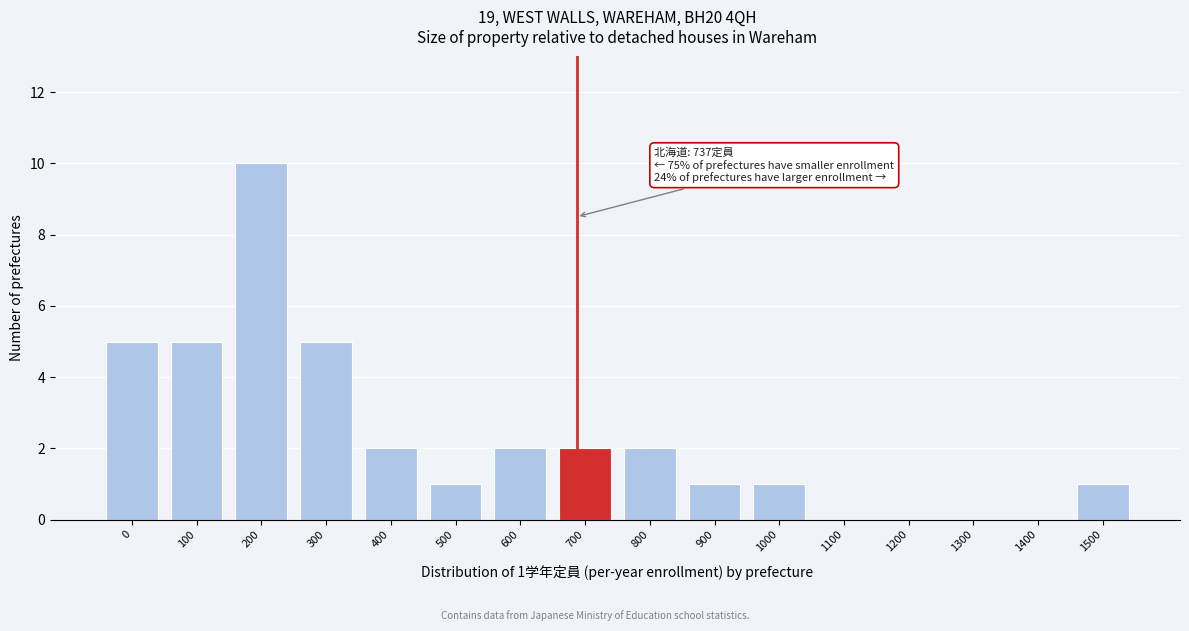

Reading left to right, transcribe all the data shown in this chart.

0=5	100=5	200=10	300=5	400=2	500=1	600=2	700=2	800=2	900=1	1000=1	1100=0	1200=0	1300=0	1400=0	1500=1